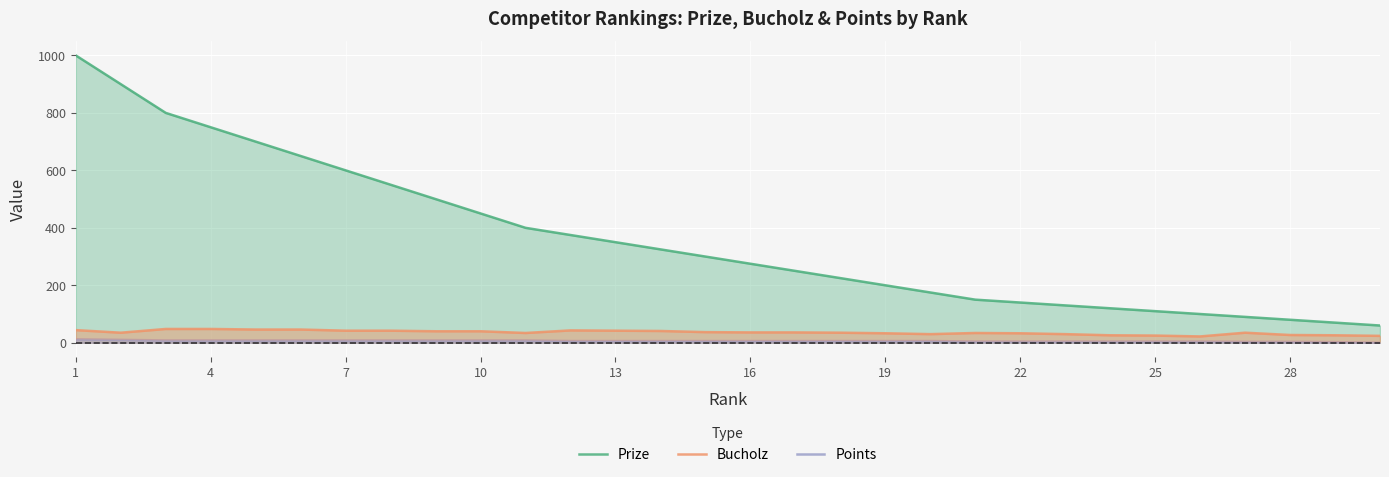

True or false: Points and Prize cross at least once.

False